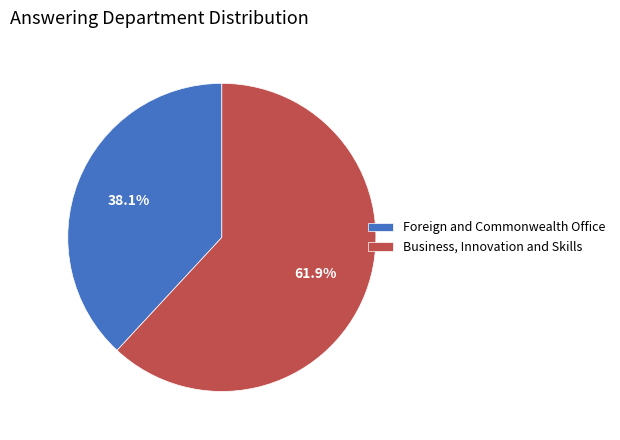

Combined, what portion of the pie is Business, Innovation and Skills and Foreign and Commonwealth Office?

100.0%